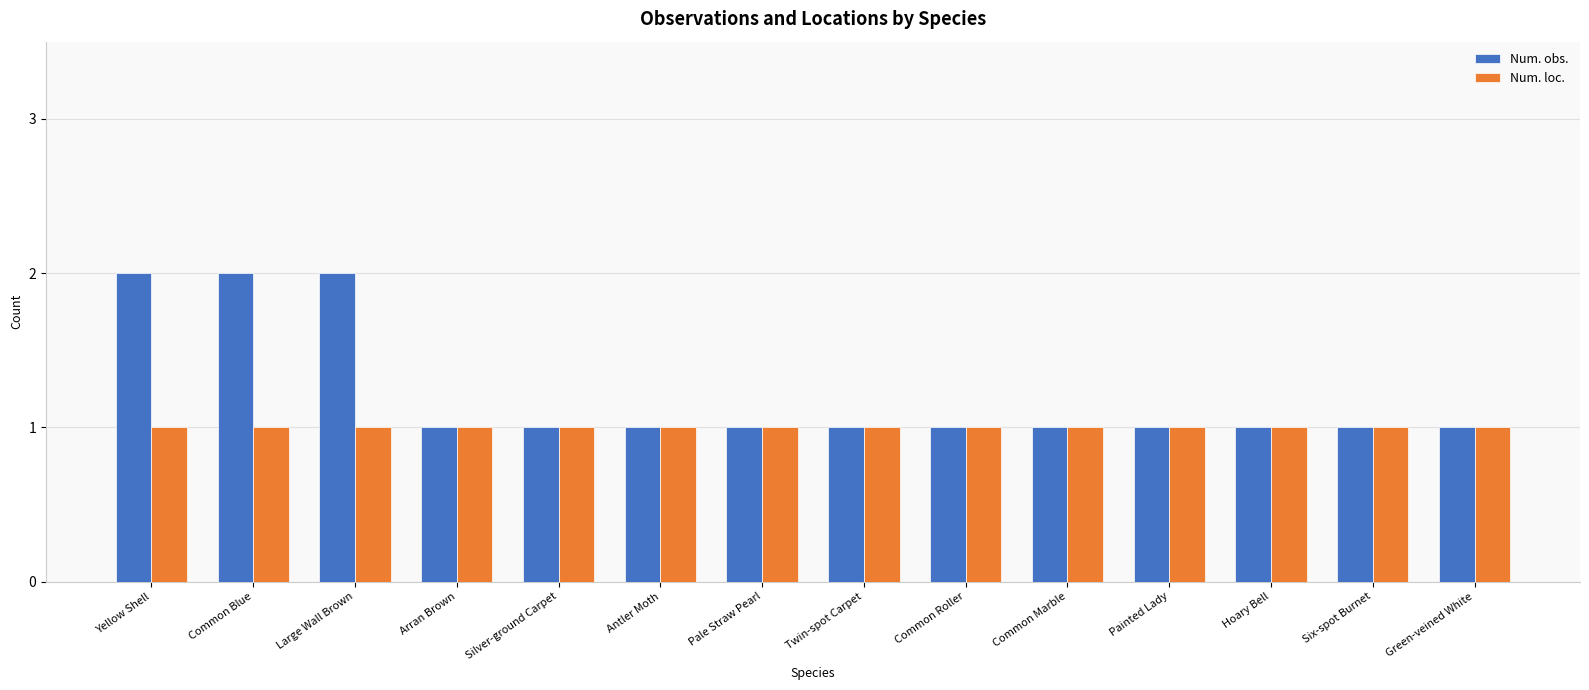

The Num. loc. series shows 0 at Painted Lady. True or false?

False